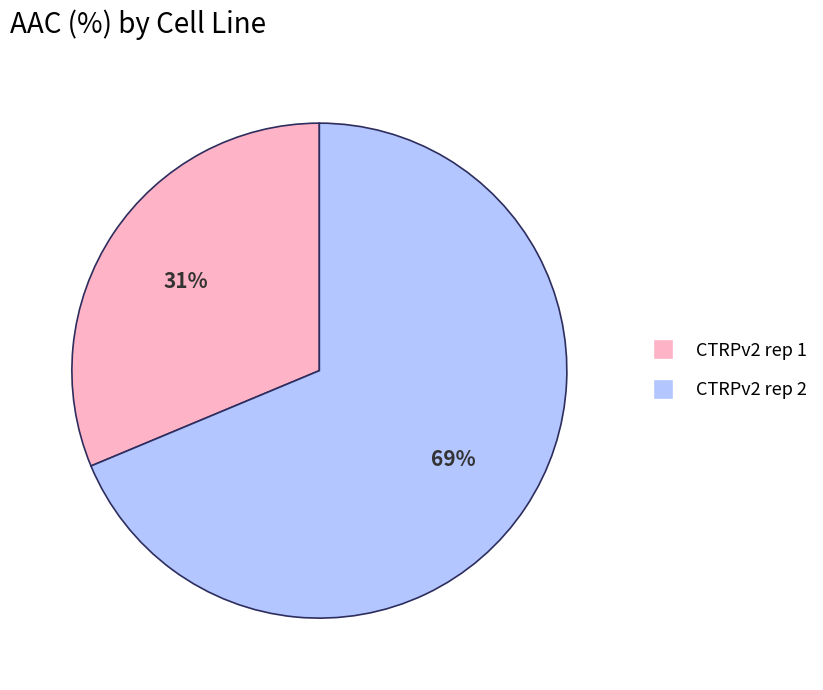

Is it true that CTRPv2 rep 1 is 23% of the pie?

False